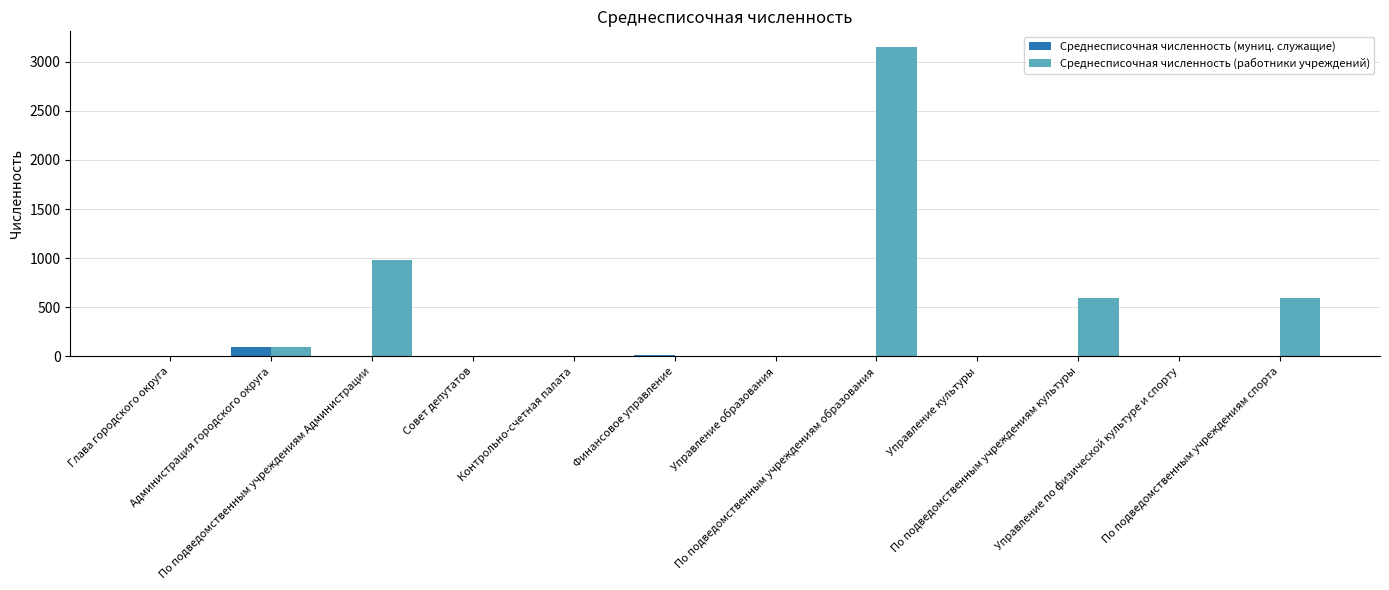

Where does the Среднесписочная численность (муниц. служащие) series first go above 5?

Администрация городского округа